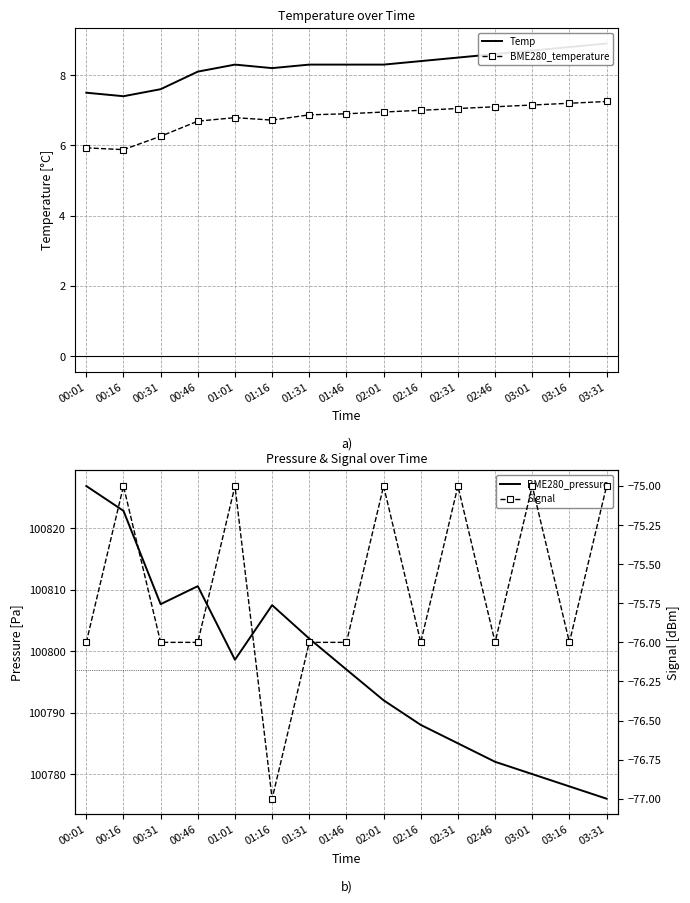

True or false: BME280_temperature has a value of 6.8 at 01:01.

True